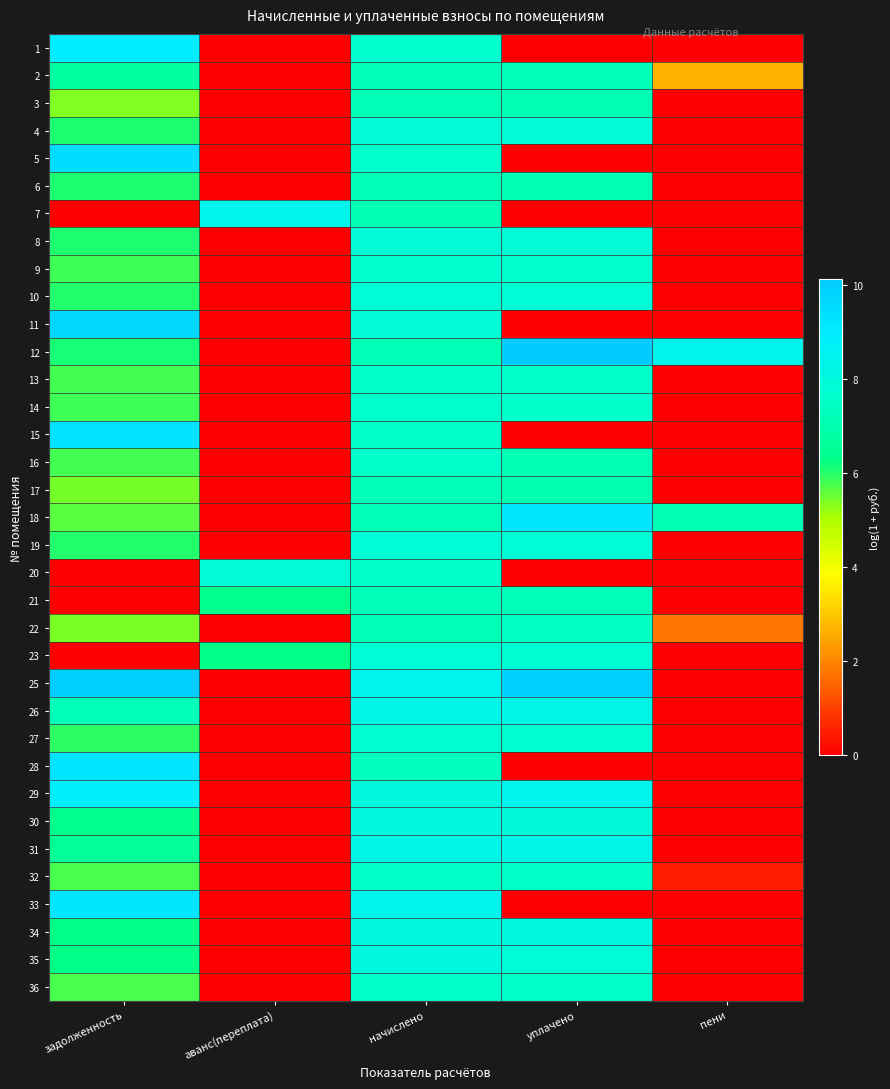

Reading left to right, list all the values displayed in this chart.

1: задолженность=8.9	аванс(переплата)=0.0	начислено=7.6	уплачено=0.0	пени=0.0
2: задолженность=6.7	аванс(переплата)=0.0	начислено=7.2	уплачено=7.2	пени=2.7
3: задолженность=5.4	аванс(переплата)=0.0	начислено=7.2	уплачено=7.2	пени=0.0
4: задолженность=6.1	аванс(переплата)=0.0	начислено=7.9	уплачено=7.8	пени=0.0
5: задолженность=9.5	аванс(переплата)=0.0	начислено=7.6	уплачено=0.0	пени=0.0
6: задолженность=6.1	аванс(переплата)=0.0	начислено=7.2	уплачено=7.2	пени=0.0
7: задолженность=0.0	аванс(переплата)=8.4	начислено=7.1	уплачено=0.0	пени=0.0
8: задолженность=6.1	аванс(переплата)=0.0	начислено=7.9	уплачено=7.8	пени=0.0
9: задолженность=5.9	аванс(переплата)=0.0	начислено=7.6	уплачено=7.6	пени=0.0
10: задолженность=6.0	аванс(переплата)=0.0	начислено=7.8	уплачено=7.8	пени=0.0
11: задолженность=9.7	аванс(переплата)=0.0	начислено=7.8	уплачено=0.0	пени=0.0
12: задолженность=6.1	аванс(переплата)=0.0	начислено=7.2	уплачено=10.1	пени=8.4
13: задолженность=5.8	аванс(переплата)=0.0	начислено=7.6	уплачено=7.6	пени=0.0
14: задолженность=5.8	аванс(переплата)=0.0	начислено=7.6	уплачено=7.6	пени=0.0
15: задолженность=9.3	аванс(переплата)=0.0	начислено=7.5	уплачено=0.0	пени=0.0
16: задолженность=5.8	аванс(переплата)=0.0	начислено=7.6	уплачено=7.1	пени=0.0
17: задолженность=5.4	аванс(переплата)=0.0	начислено=7.2	уплачено=7.0	пени=0.0
18: задолженность=5.6	аванс(переплата)=0.0	начислено=7.2	уплачено=9.2	пени=7.1
19: задолженность=6.0	аванс(переплата)=0.0	начислено=7.8	уплачено=7.8	пени=0.0
20: задолженность=0.0	аванс(переплата)=7.8	начислено=7.6	уплачено=0.0	пени=0.0
21: задолженность=0.0	аванс(переплата)=6.4	начислено=7.2	уплачено=7.2	пени=0.0
22: задолженность=5.4	аванс(переплата)=0.0	начислено=7.2	уплачено=7.4	пени=1.8
23: задолженность=0.0	аванс(переплата)=6.3	начислено=7.8	уплачено=7.8	пени=0.0
25: задолженность=10.0	аванс(переплата)=0.0	начислено=8.5	уплачено=9.9	пени=0.0
26: задолженность=7.2	аванс(переплата)=0.0	начислено=8.3	уплачено=8.3	пени=0.0
27: задолженность=6.0	аванс(переплата)=0.0	начислено=7.7	уплачено=7.7	пени=0.0
28: задолженность=9.2	аванс(переплата)=0.0	начислено=7.4	уплачено=0.0	пени=0.0
29: задолженность=8.8	аванс(переплата)=0.0	начислено=8.0	уплачено=8.4	пени=0.0
30: задолженность=6.4	аванс(переплата)=0.0	начислено=8.1	уплачено=7.9	пени=0.0
31: задолженность=6.6	аванс(переплата)=0.0	начислено=8.3	уплачено=8.3	пени=0.0
32: задолженность=5.7	аванс(переплата)=0.0	начислено=7.5	уплачено=7.5	пени=0.5
33: задолженность=9.2	аванс(переплата)=0.0	начислено=8.4	уплачено=0.0	пени=0.0
34: задолженность=6.3	аванс(переплата)=0.0	начислено=8.1	уплачено=8.0	пени=0.0
35: задолженность=6.3	аванс(переплата)=0.0	начислено=8.1	уплачено=7.9	пени=0.0
36: задолженность=5.8	аванс(переплата)=0.0	начислено=7.5	уплачено=7.5	пени=0.0